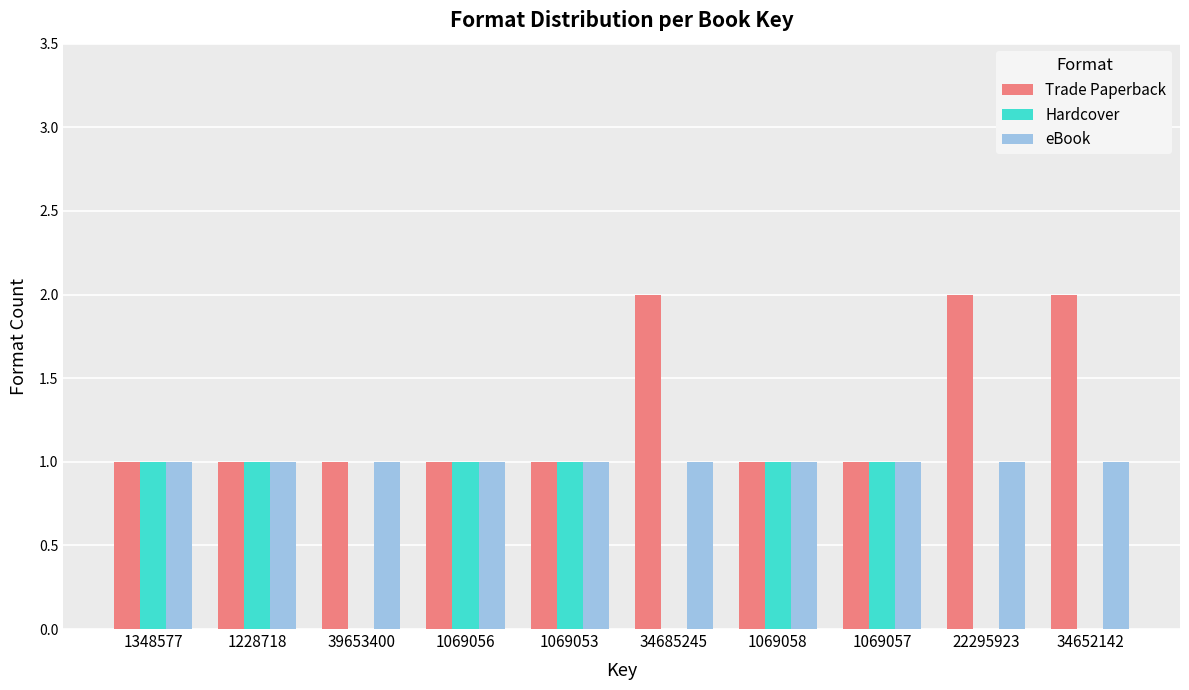

Count the Trade Paperback values in the range 1 to 2.

10